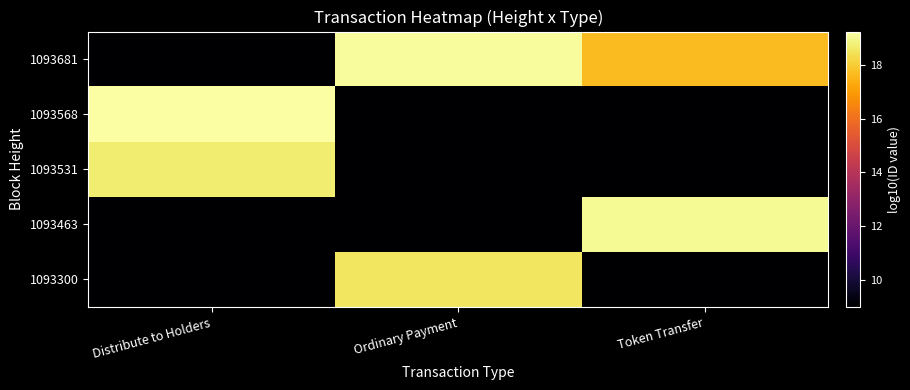

Rank the series by their maximum value, from lowest to highest.

1093300, 1093531, 1093463, 1093681, 1093568